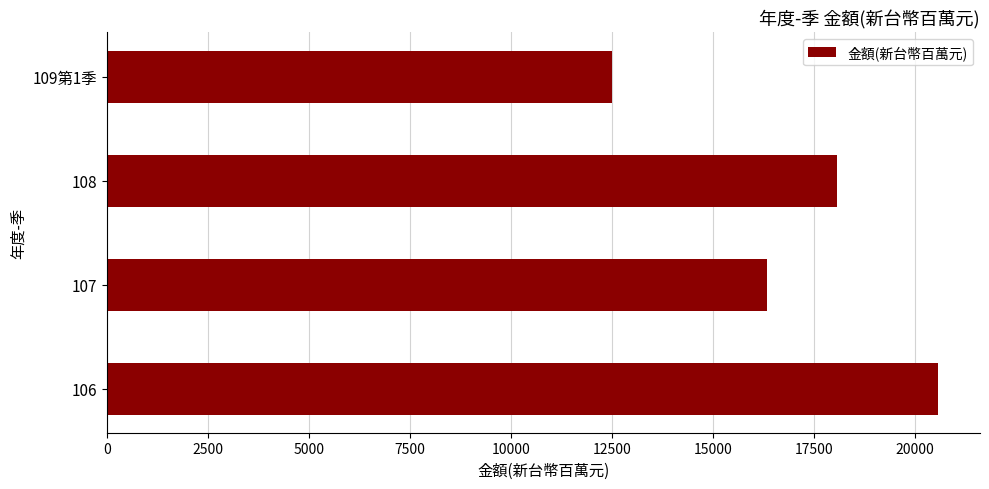

Reading bottom to top, list all the values displayed in this chart.

20588	16337	18070	12510